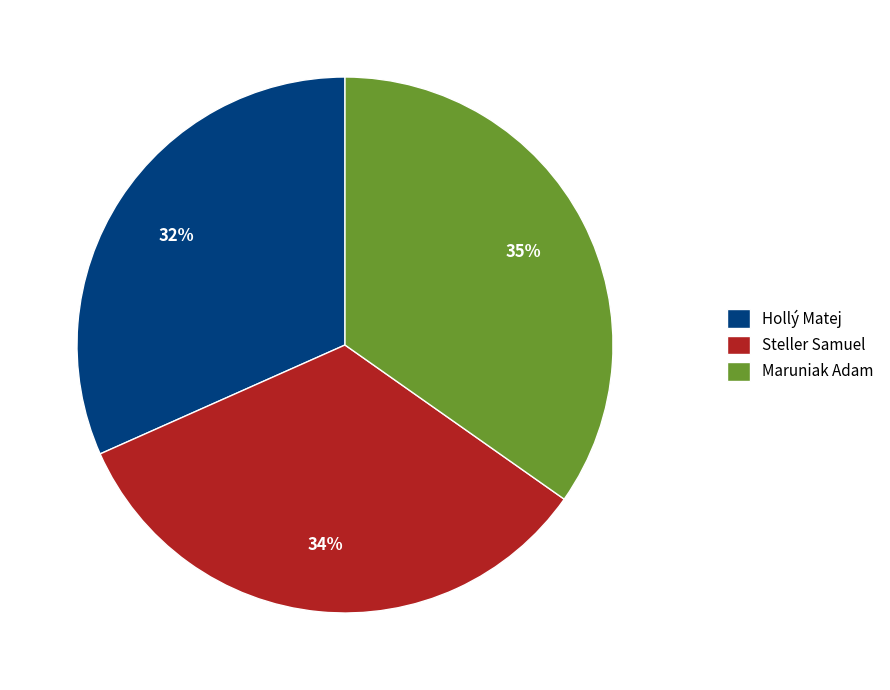

Rank the categories by value from lowest to highest.

Hollý Matej, Steller Samuel, Maruniak Adam